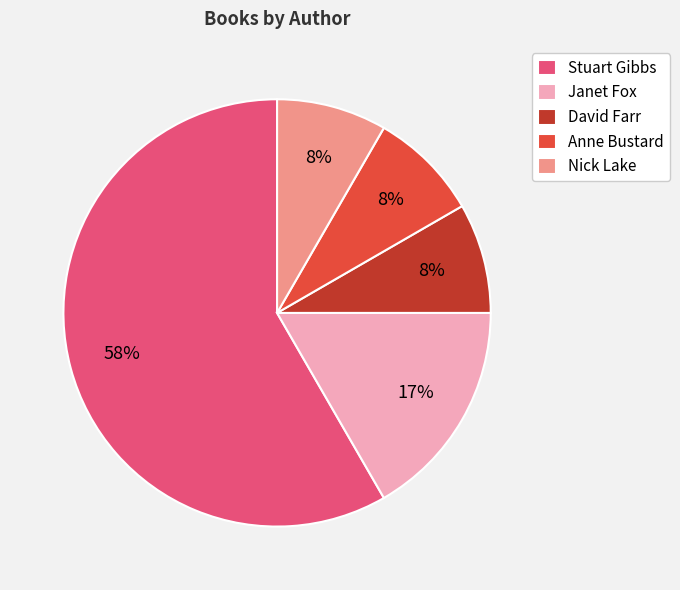

Which has a higher value, Nick Lake or Stuart Gibbs?

Stuart Gibbs